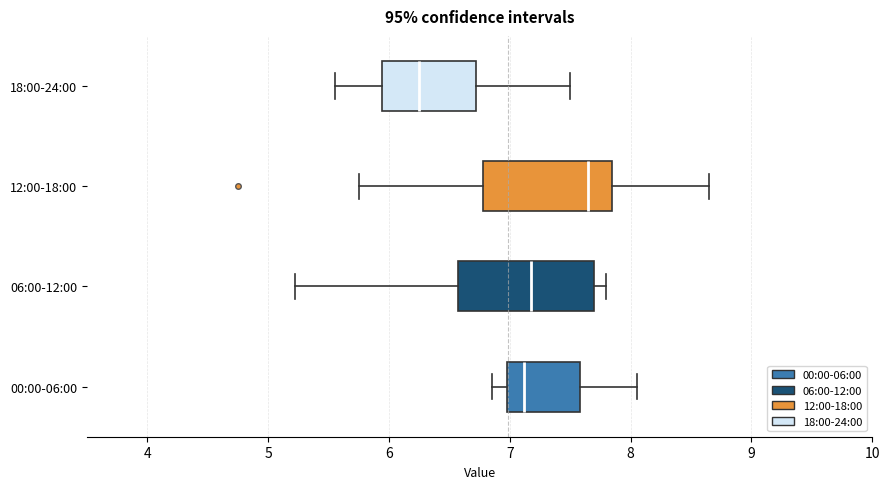

Which box's median line is the furthest to the right?

12:00-18:00